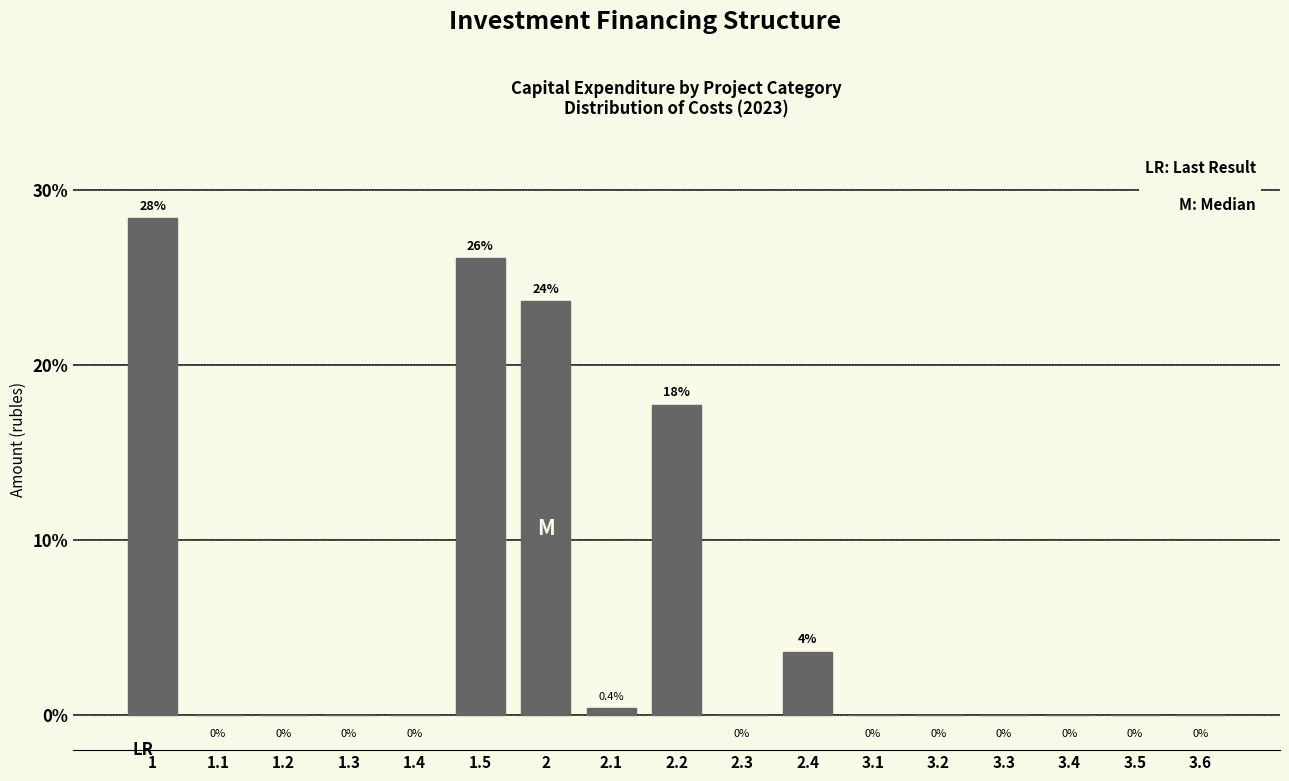

What is the sum of all values?

100.0